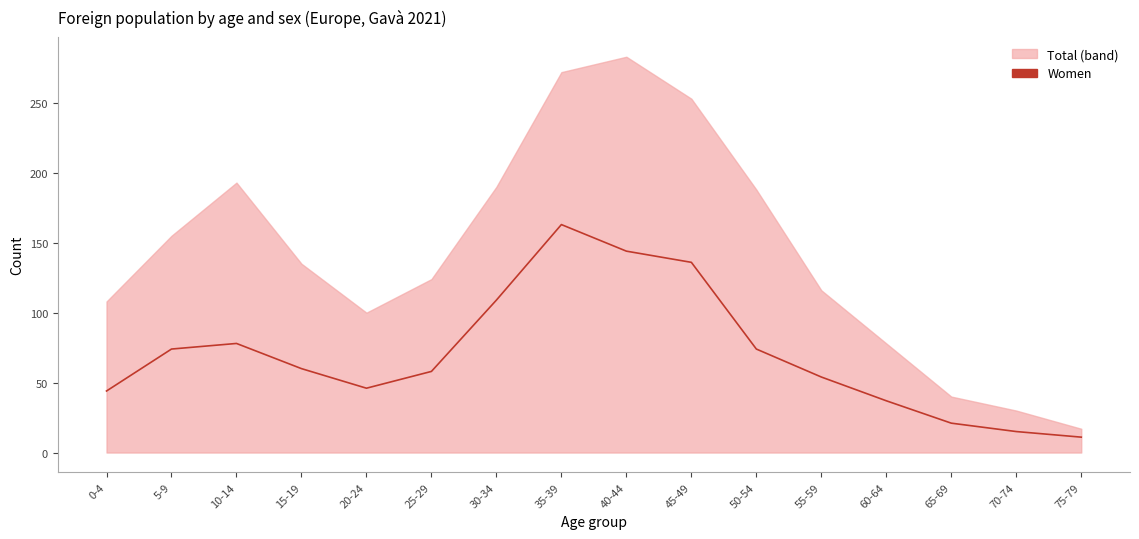

At which category does the data reach its first local valley?

20-24